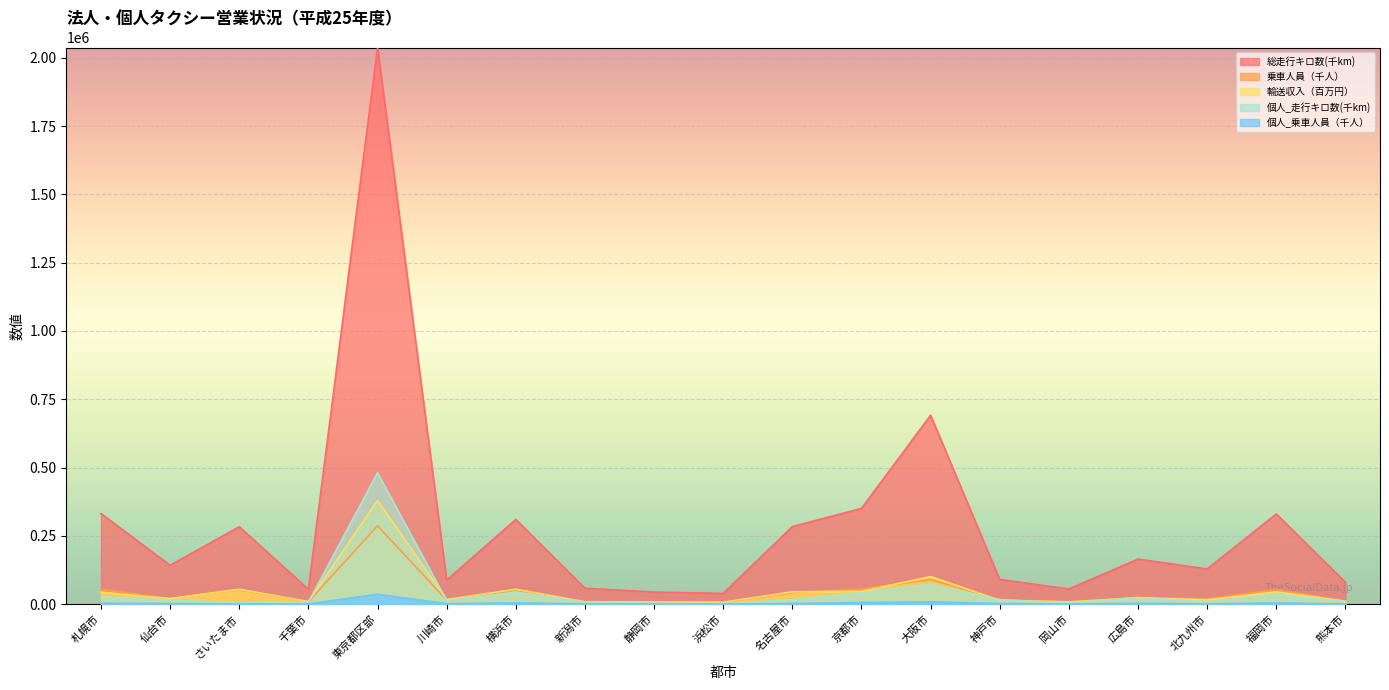

What is the difference between the maximum and minimum values in the 個人_走行キロ数(千km) series?

478622